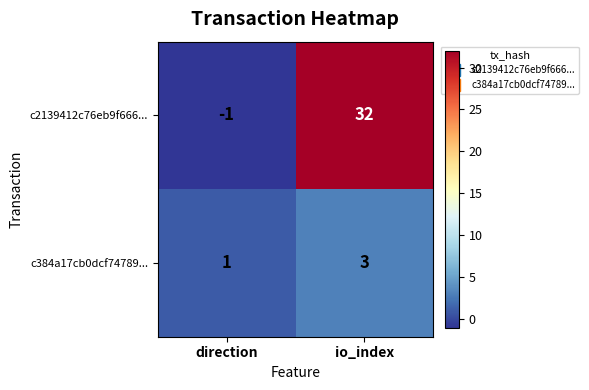

What is the average value of the c2139412c76eb9f666... series?

16